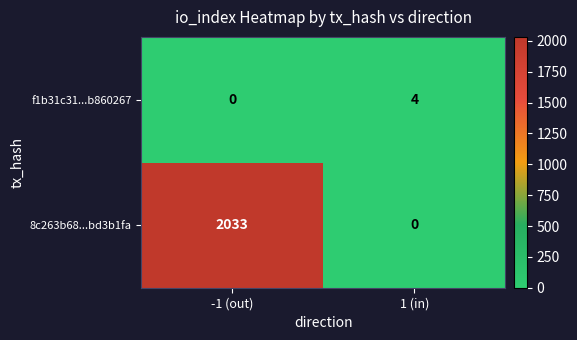

At which category does the chart reach its peak across all series?

-1 (out)